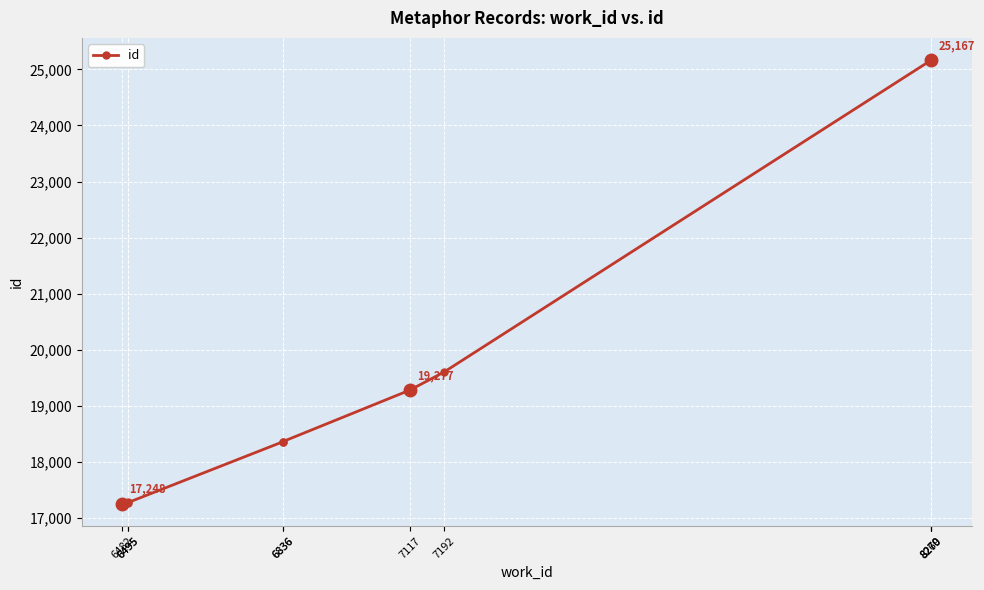

Which label corresponds to the smallest value in the chart?

6482